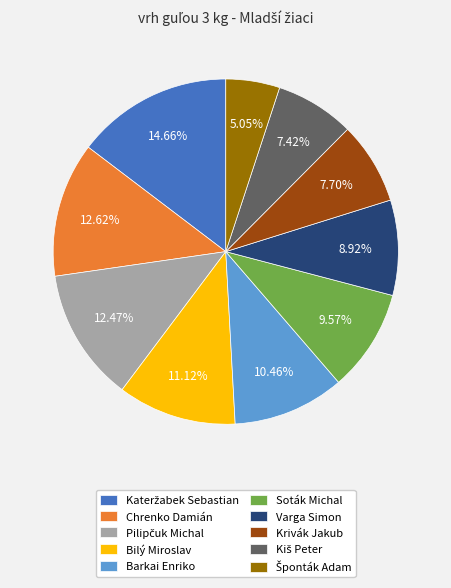

Do Barkai Enriko and Varga Simon together represent more than half of the pie?

No